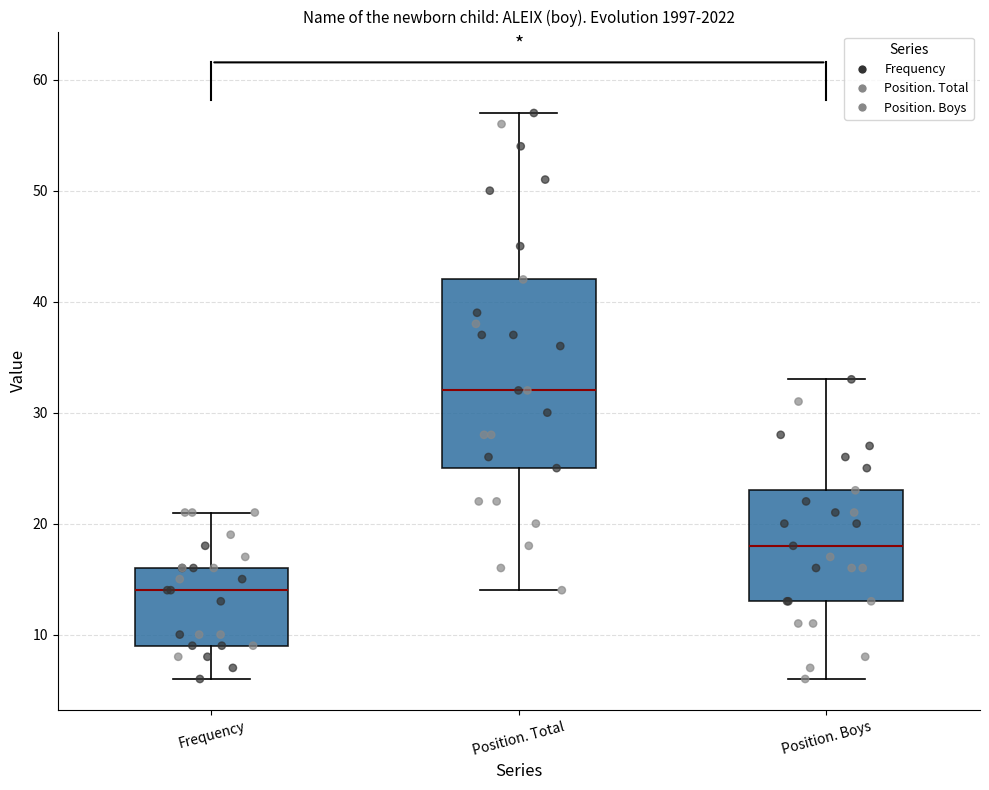

Reading left to right, transcribe this box plot: for each box, give where its median line is, the range the box spans, and where its two whiskers end, as read against the y-axis. The values are not printed on the chart, so give them approximately, as read against the axis.

Frequency: median 14, box 9 to 16, whiskers 6 to 21
Position. Total: median 32, box 25 to 42, whiskers 14 to 57
Position. Boys: median 18, box 13 to 23, whiskers 6 to 33